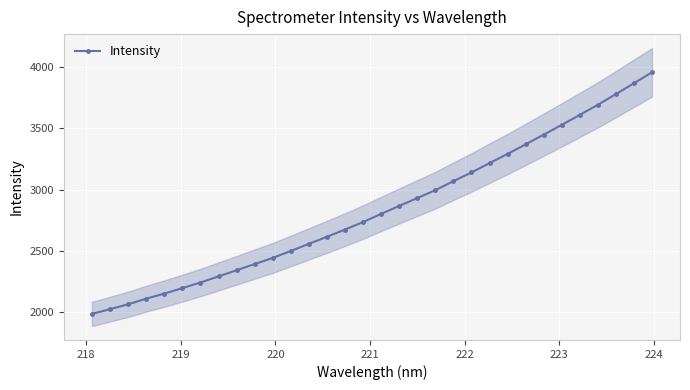

What is the value of the Intensity point at the 18th from the left?

2867.2